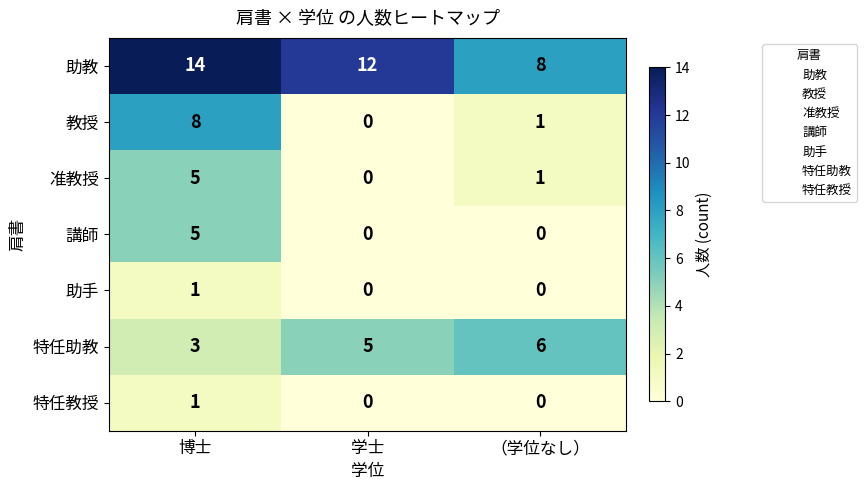

Rank the categories by 特任助教 value from highest to lowest.

（学位なし）, 学士, 博士